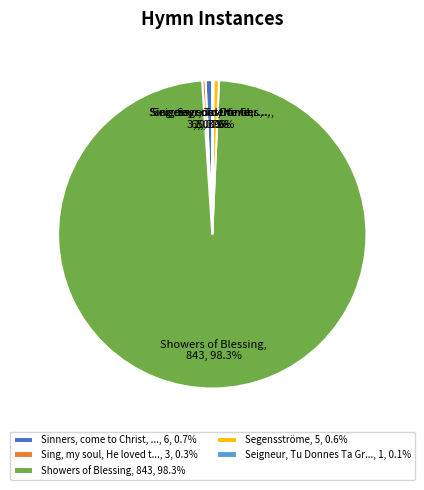

What is the largest slice in the pie chart?

Showers of Blessing, 843, 98.3%